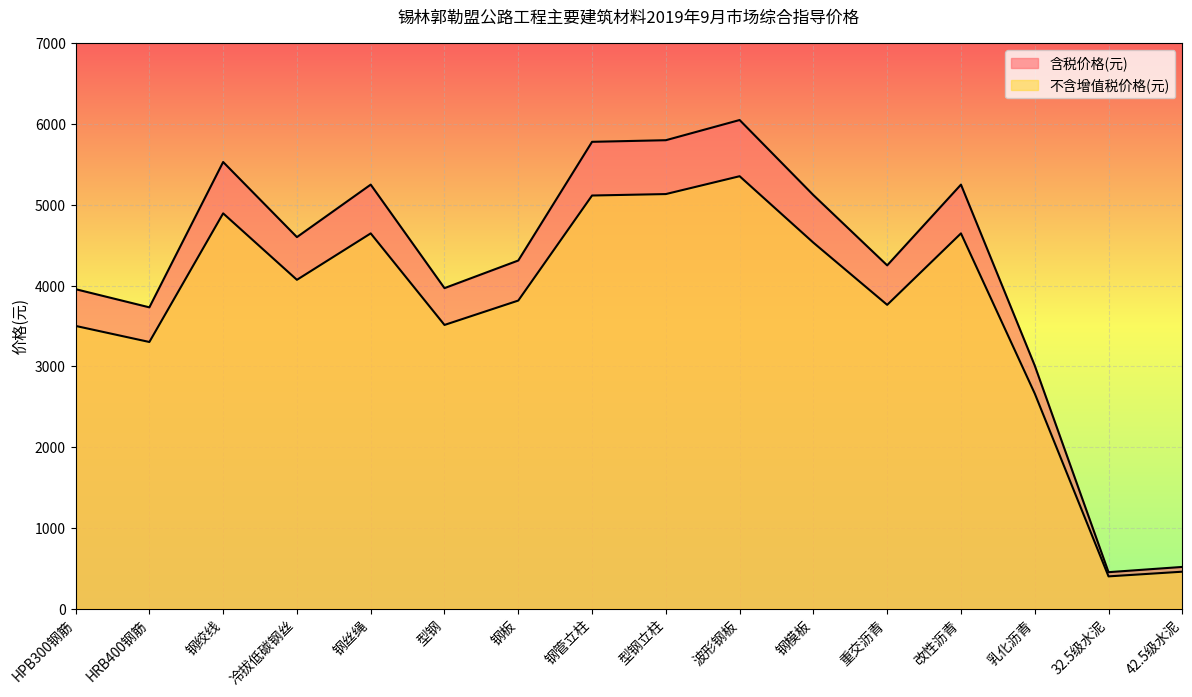

Where does the 含税价格(元) series first go above 4600?

钢绞线